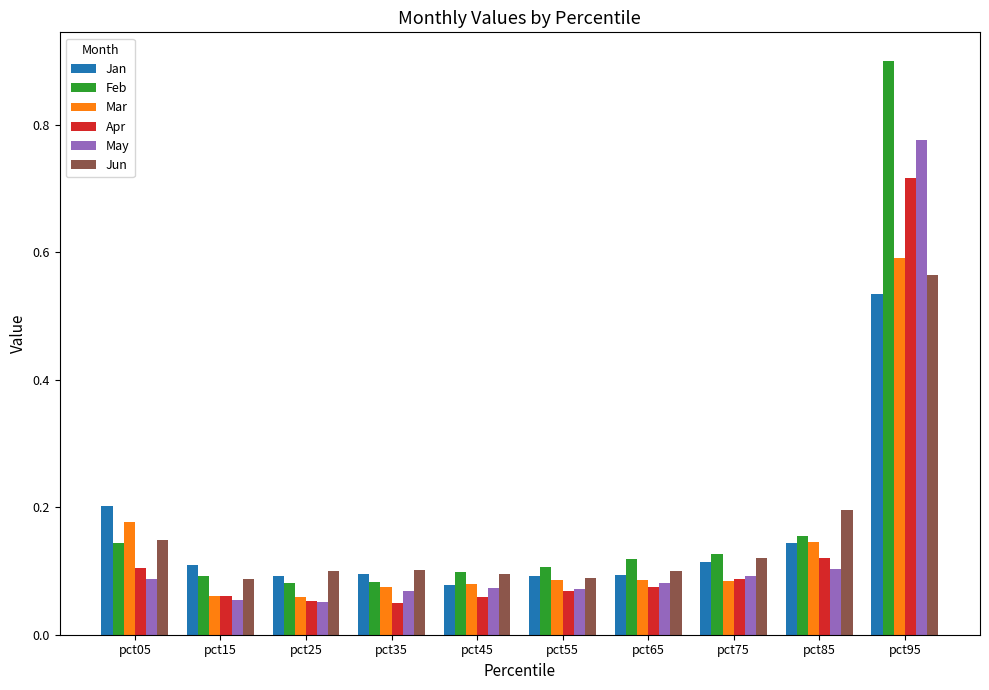

What is the sum of all Jan values?

1.6